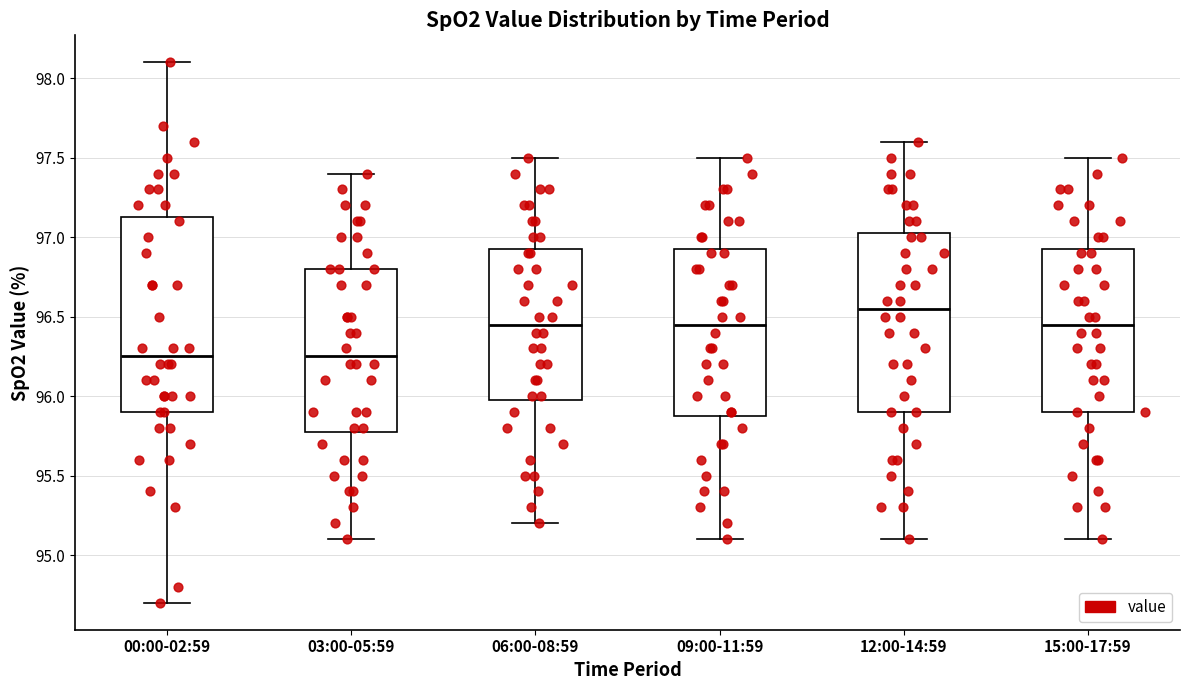

Where does the lower whisker of the box for 12:00-14:59 end on the y-axis? The values are not printed on the chart, so give them approximately, as read against the axis.

95.10